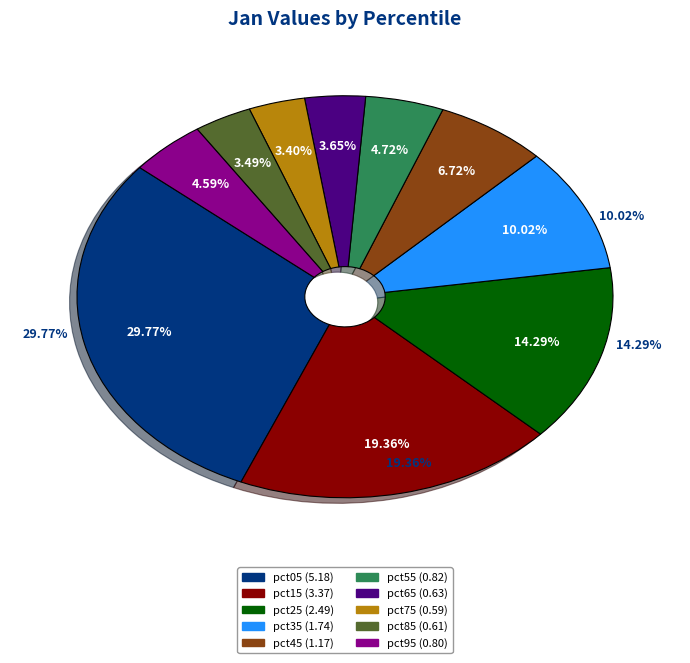

What is the change in value from pct25 to pct55?

-1.7